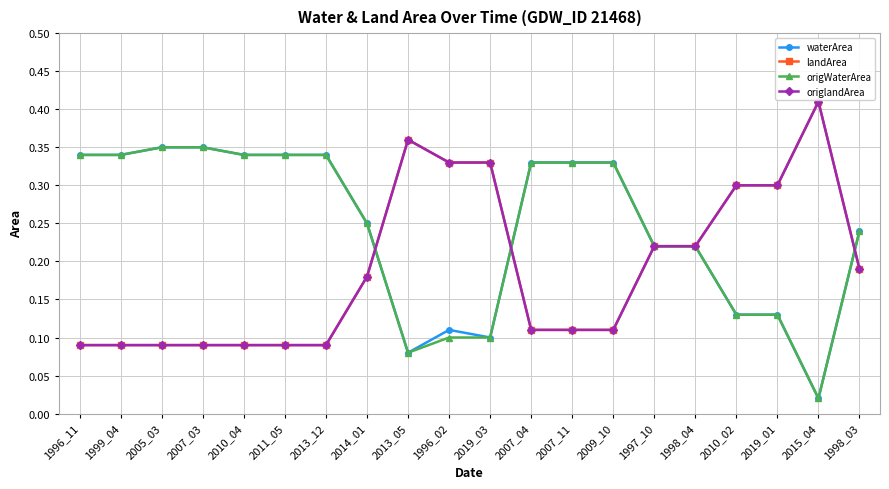

Is this an area chart (filled region under the line)?

No